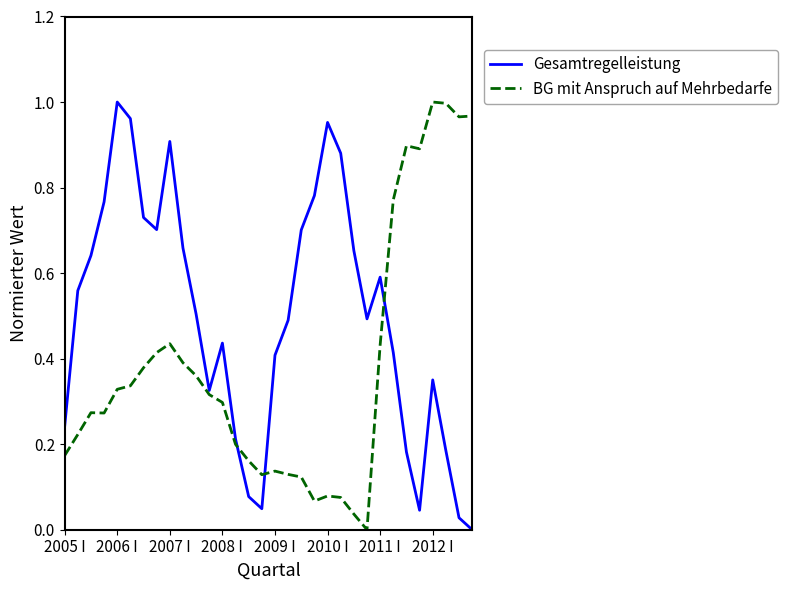

List the series in order of their overall mean, lowest first.

BG mit Anspruch auf Mehrbedarfe, Gesamtregelleistung